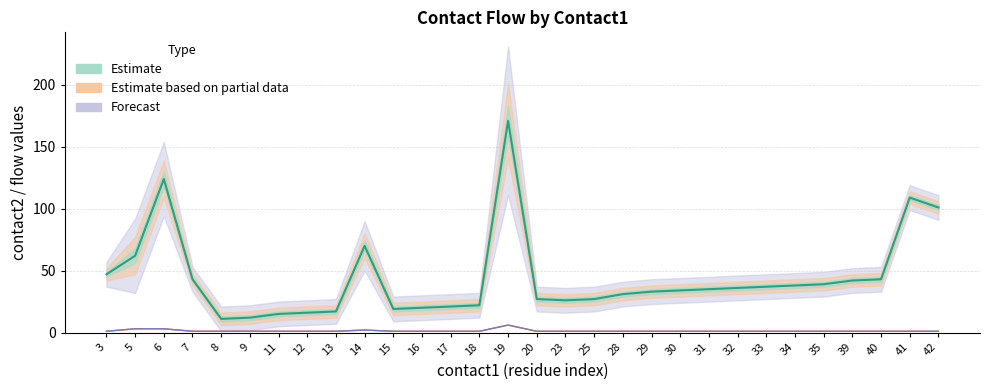

What is the total value across all series at 11?

17